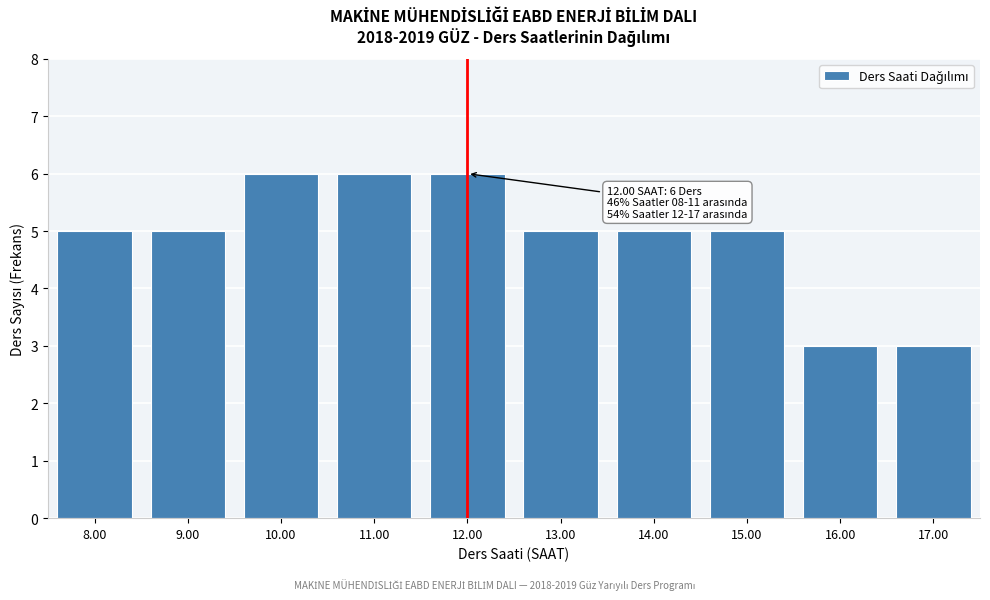

Reading left to right, transcribe all the data shown in this chart.

8.00=5	9.00=5	10.00=6	11.00=6	12.00=6	13.00=5	14.00=5	15.00=5	16.00=3	17.00=3